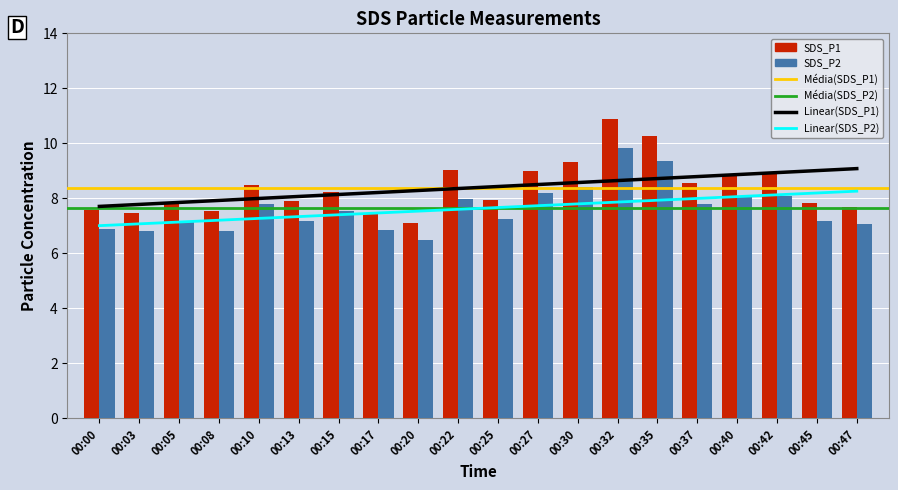

The SDS_P1 series shows 8.9 at 00:40. True or false?

True